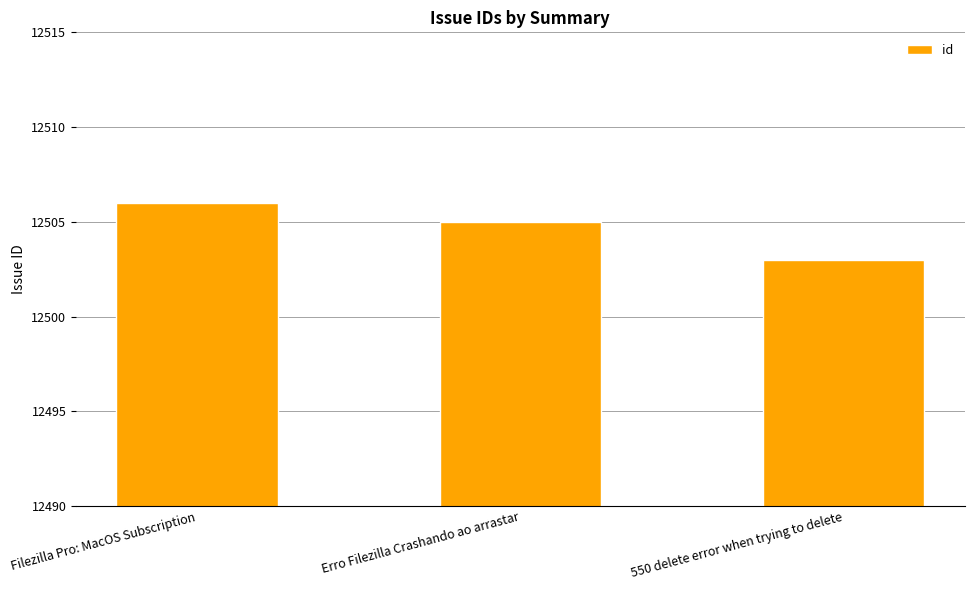

What is the greatest value displayed?

12506